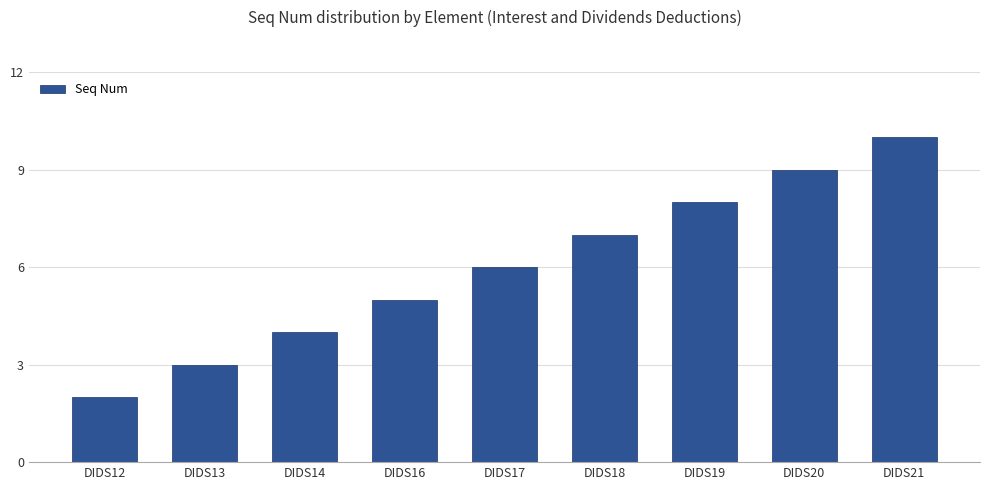

Which category has the highest value across all series?

DIDS21